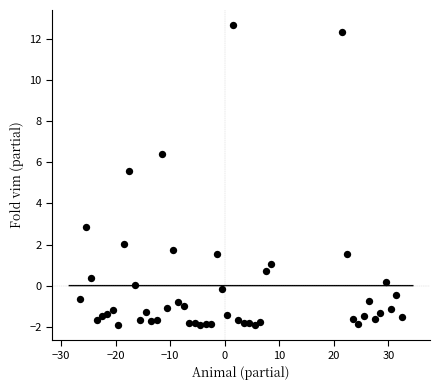

What is the range of X values (max minus min)?

59.0